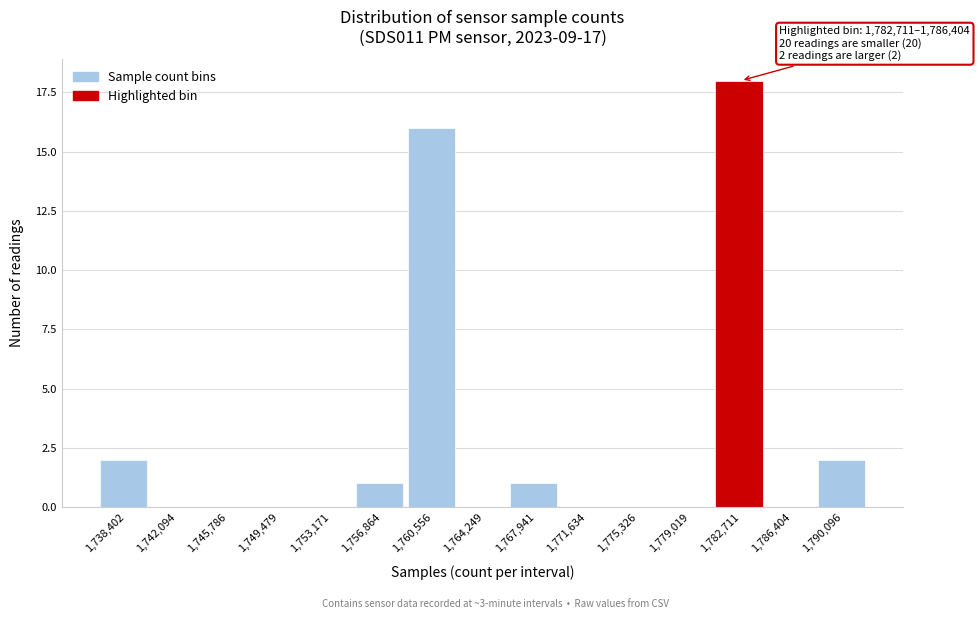

Reading left to right, list all the values displayed in this chart.

1,738,402=2	1,742,094=0	1,745,786=0	1,749,479=0	1,753,171=0	1,756,864=1	1,760,556=16	1,764,249=0	1,767,941=1	1,771,634=0	1,775,326=0	1,779,019=0	1,782,711=18	1,786,404=0	1,790,096=2